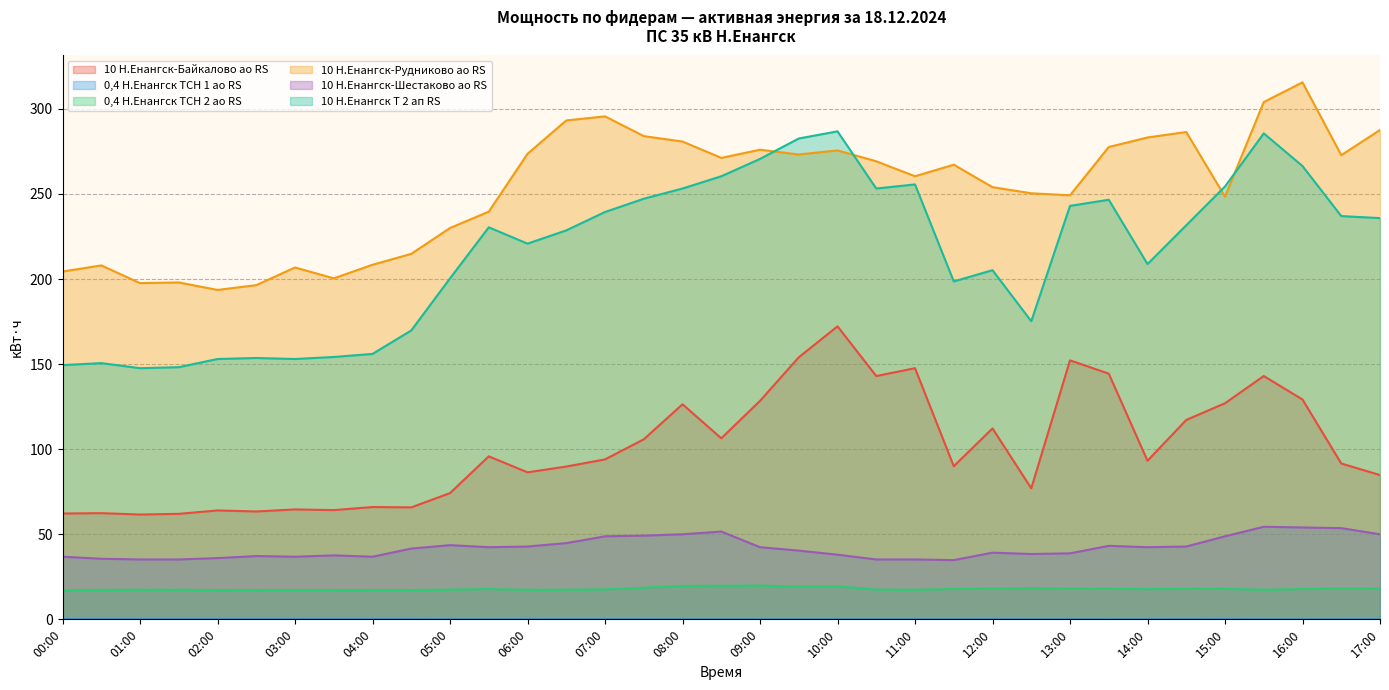

At which label does 10 Н.Енангск-Рудниково ао RS first exceed 267?

06:00